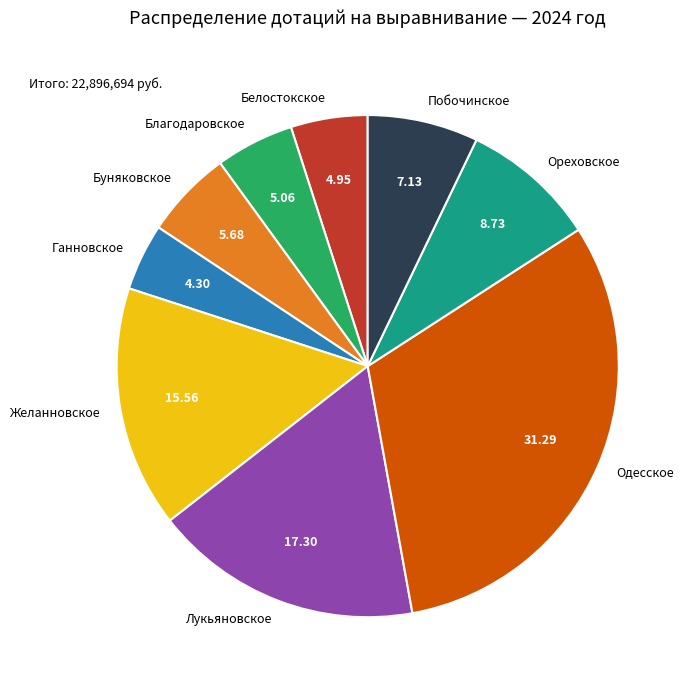

What is the smallest slice in the pie chart?

Ганновское